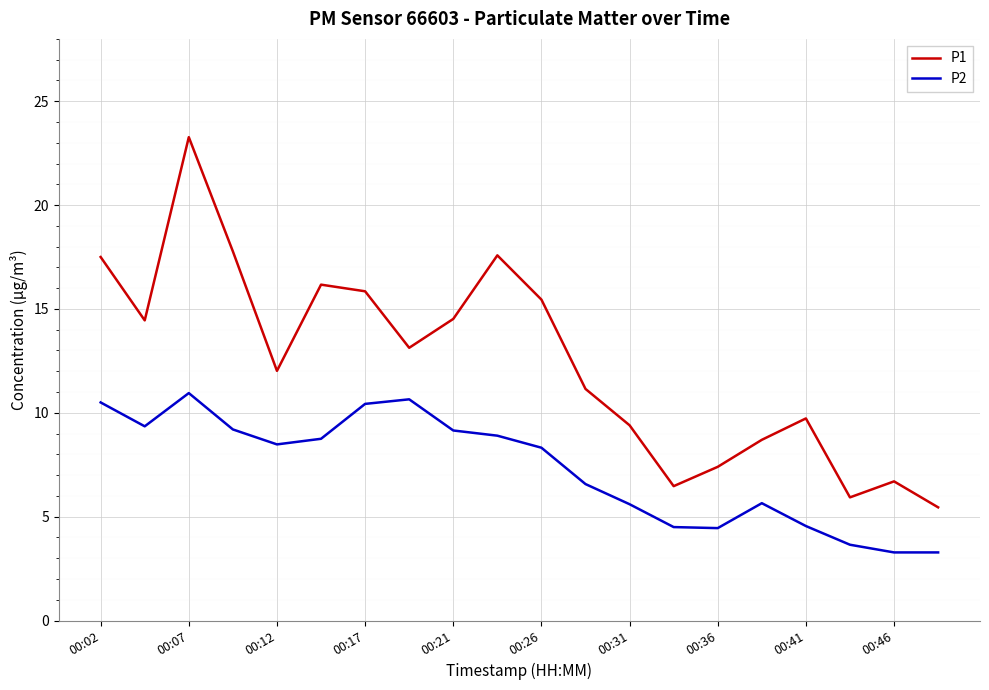

What is the lowest value of the P1 series?

5.5